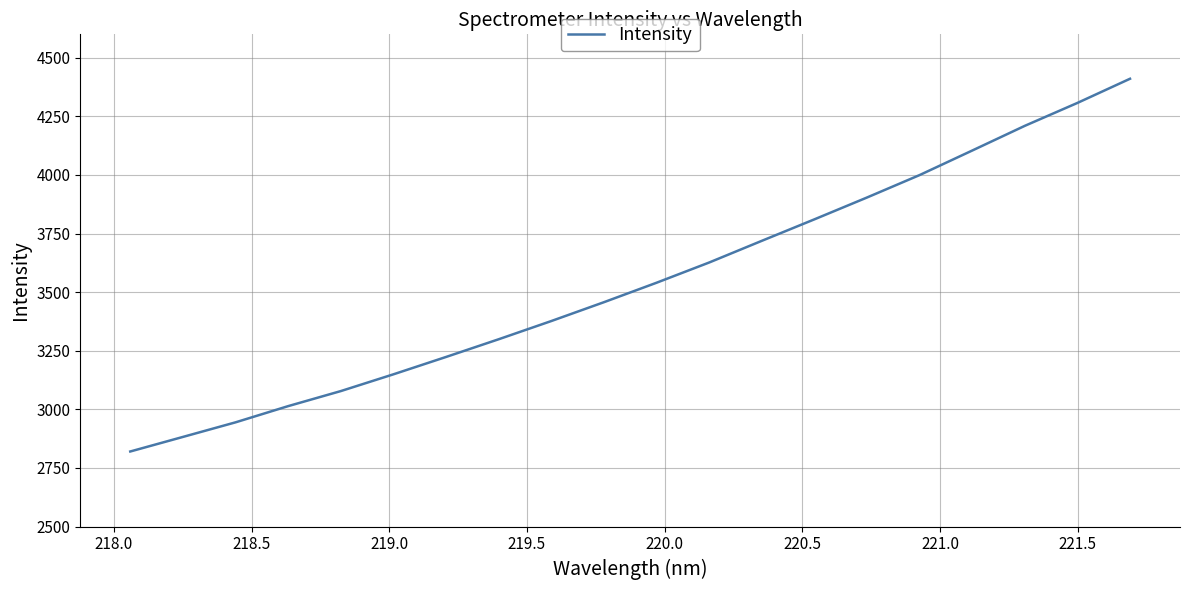

What is the difference between the maximum and minimum values?

1590.2